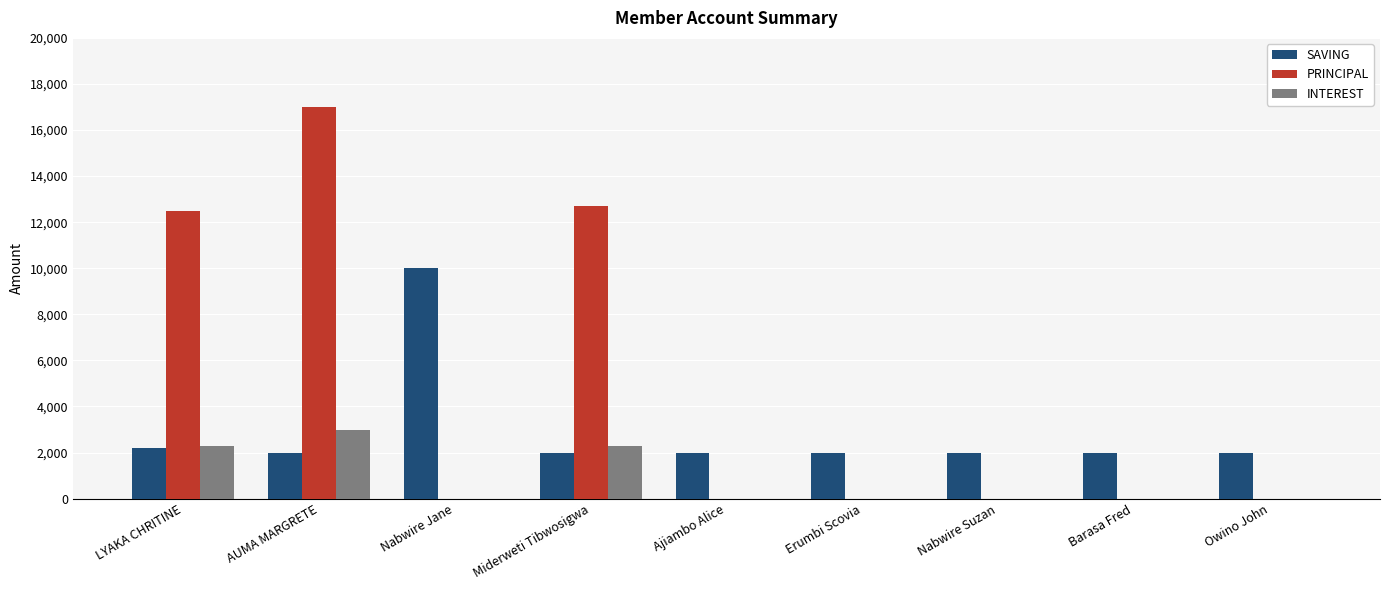

Which series changed the most between LYAKA CHRITINE and AUMA MARGRETE?

PRINCIPAL